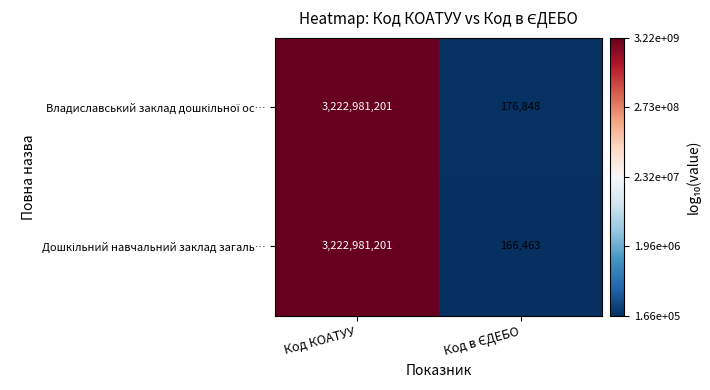

Count the number of data series in this chart.

2